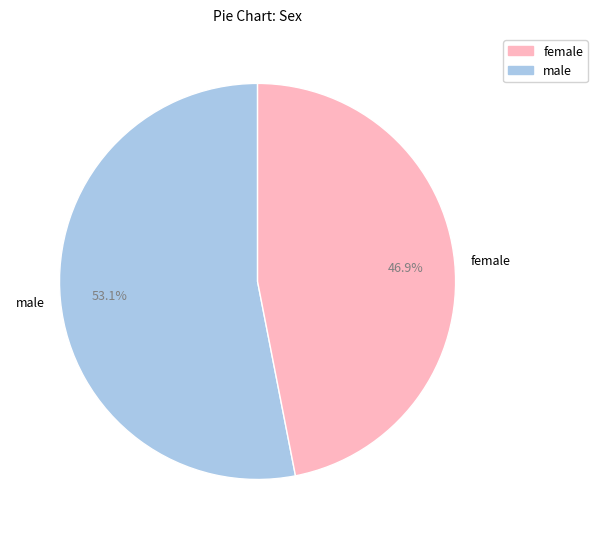

True or false: female accounts for 40% of the total.

False